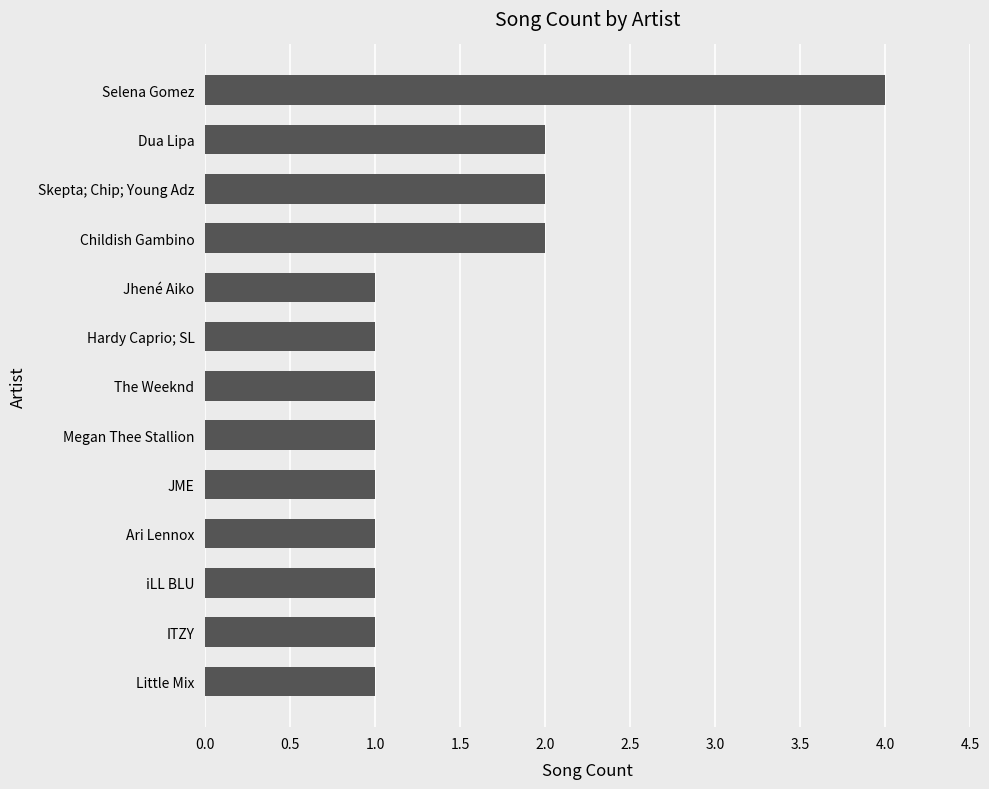

Count the values in the range 1 to 2.

12